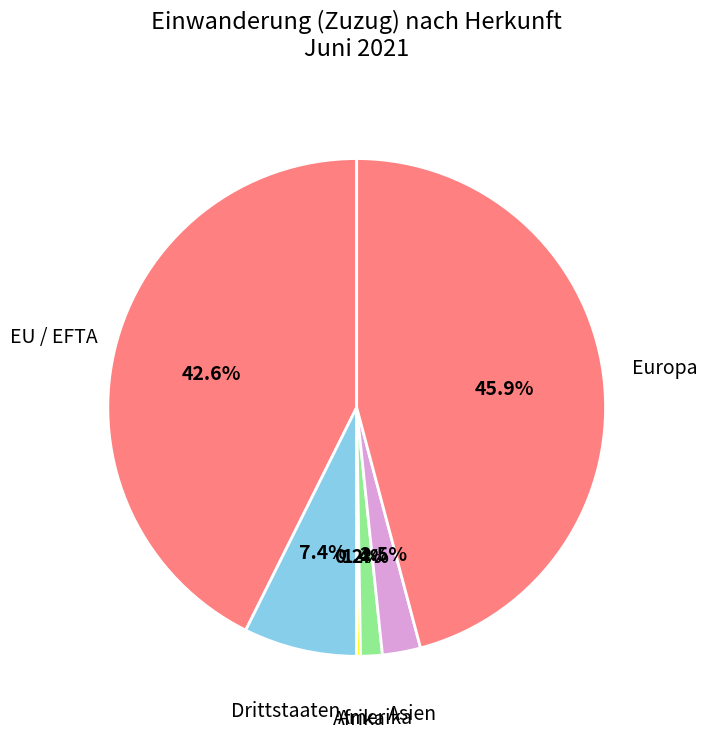

Between Drittstaaten and Asien, which is larger?

Drittstaaten